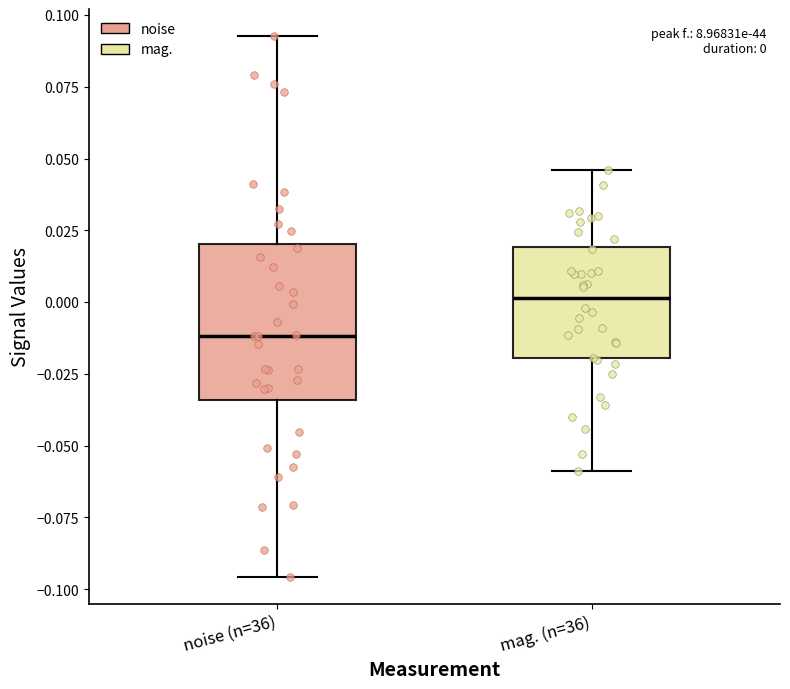

Which box's median line is the lowest?

noise (n=36)